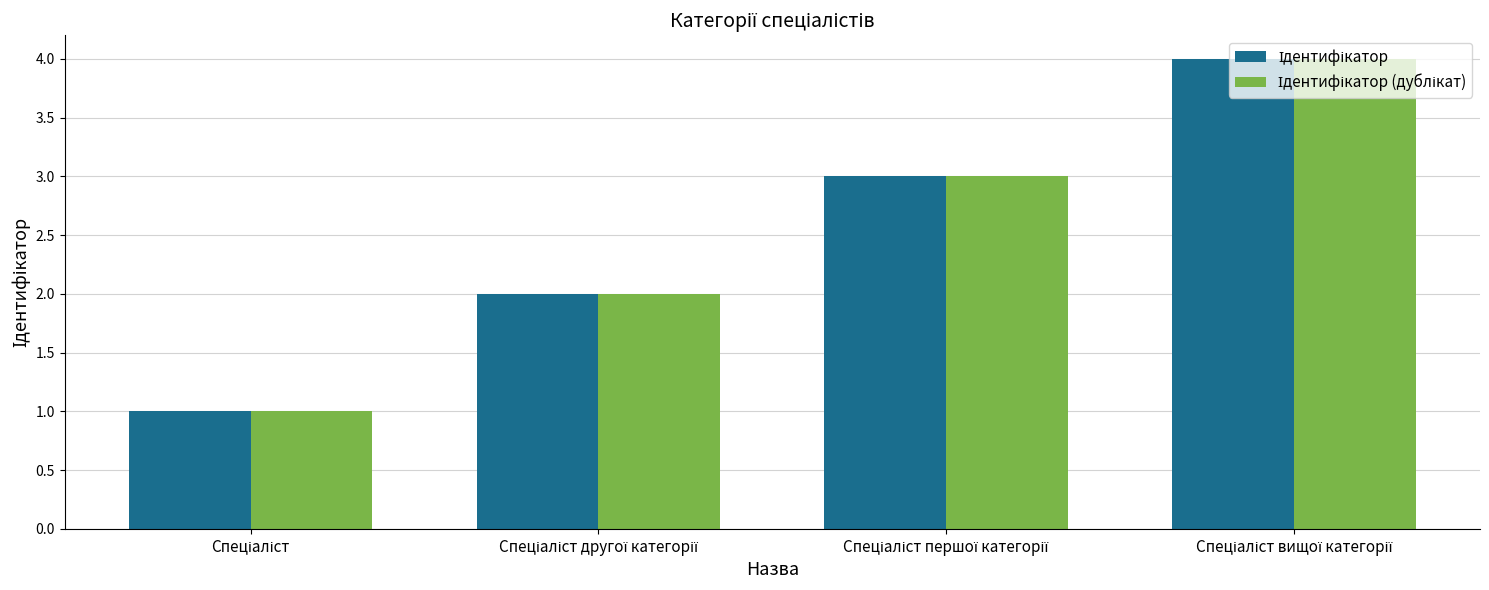

How many groups of bars are there?

4